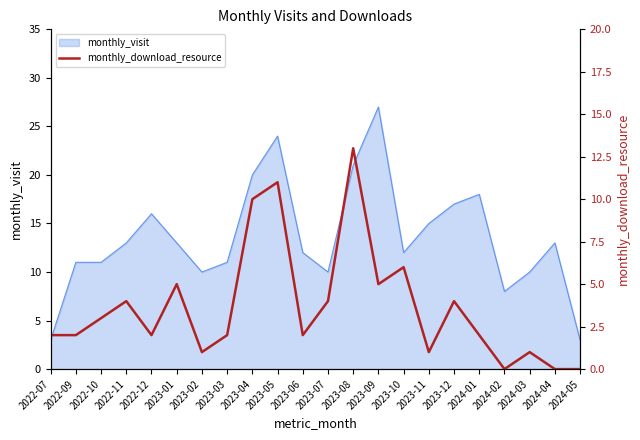

Is it true that monthly_visit equals 22 at 2023-01?

False